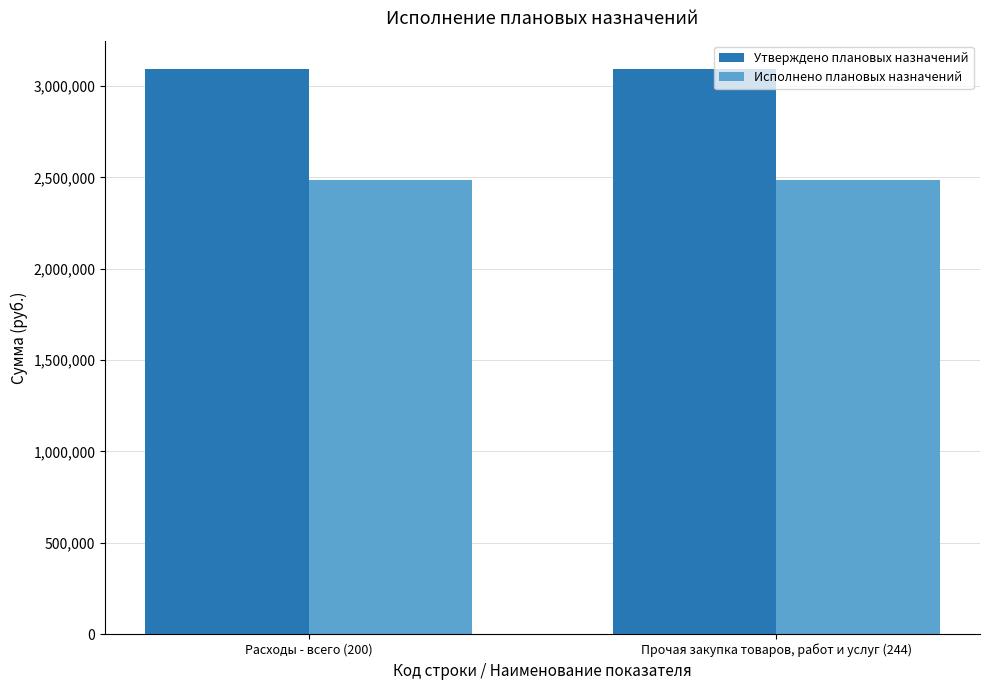

What is the difference between the highest and lowest values at Прочая закупка товаров, работ и услуг (244)?

606822.0